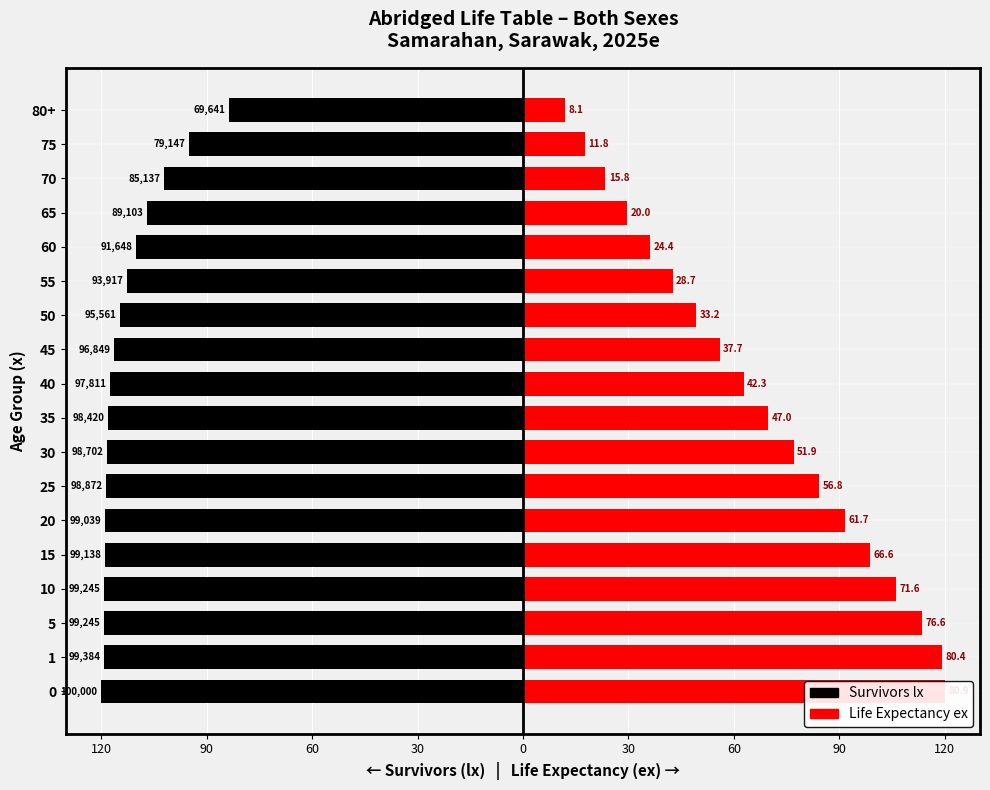

Between 0 and 80+, which series saw the biggest shift?

Life Expectancy (ex)